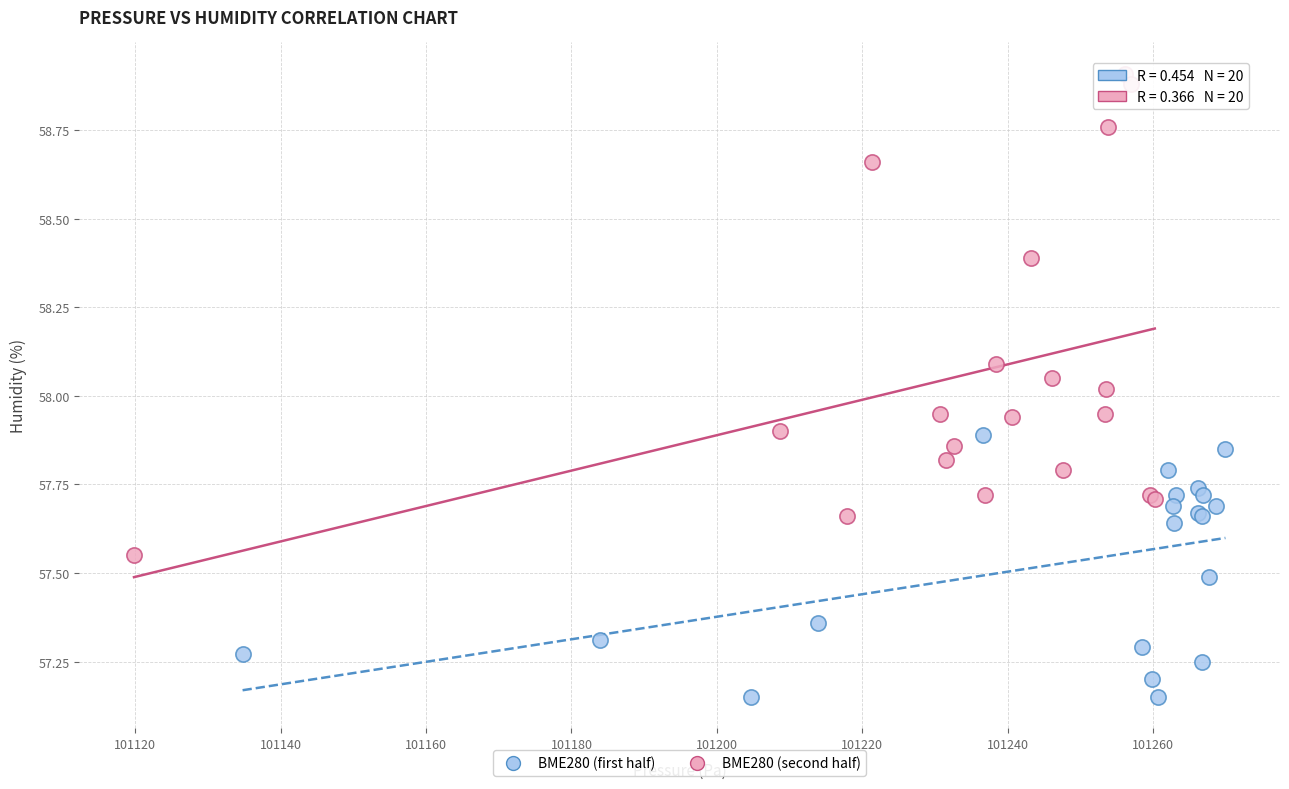

Which series reaches the maximum Y coordinate?

BME280 (second half)